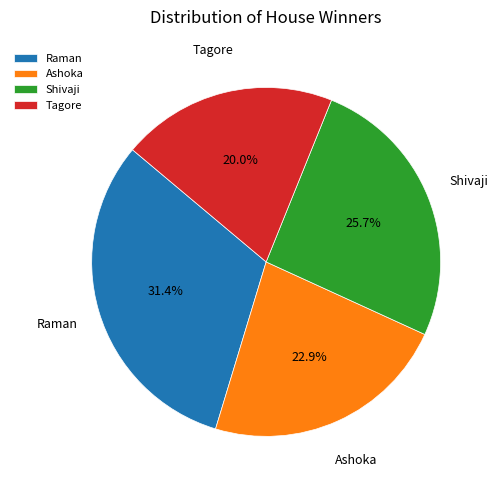

Count the number of slices in the pie.

4